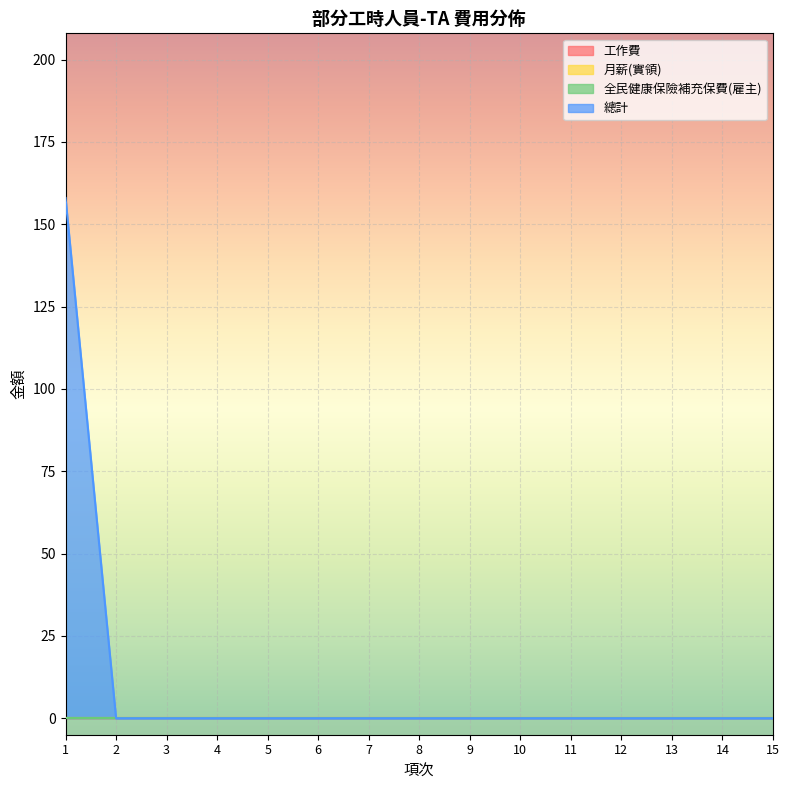

Reading left to right, what are all the values shown in this chart?

工作費: 0	0	0	0	0	0	0	0	0	0	0	0	0	0	0
月薪(實領): 0	0	0	0	0	0	0	0	0	0	0	0	0	0	0
全民健康保險補充保費(雇主): 0	0	0	0	0	0	0	0	0	0	0	0	0	0	0
總計: 158	0	0	0	0	0	0	0	0	0	0	0	0	0	0